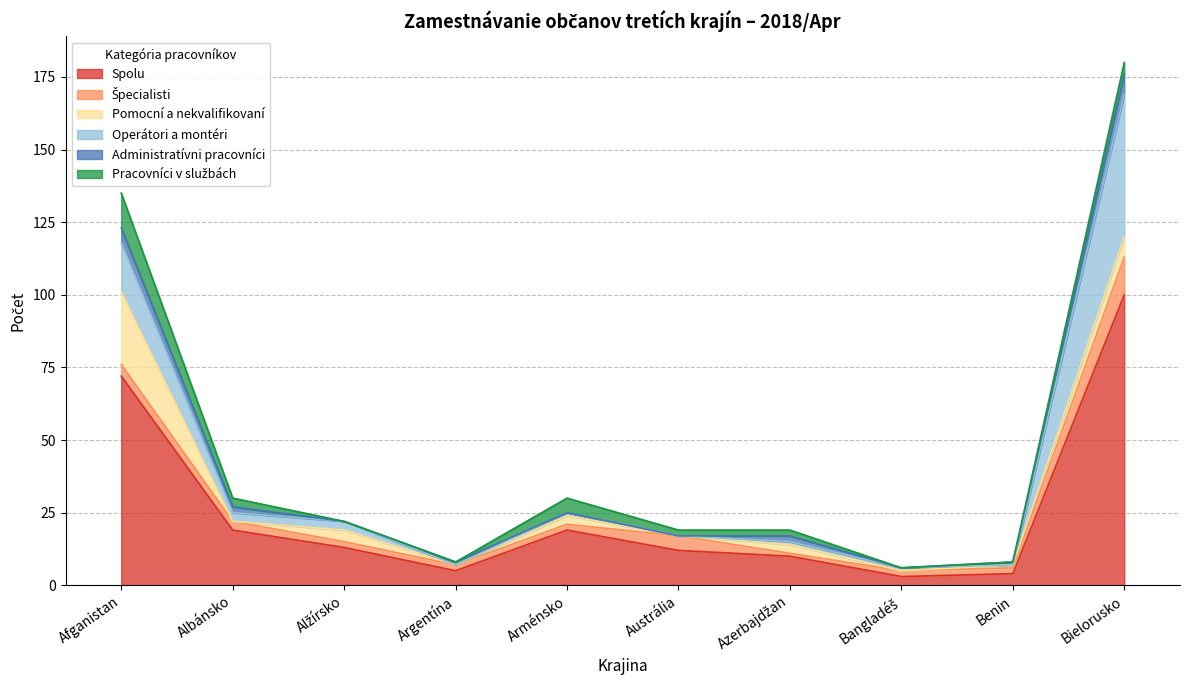

In Operátori a montéri, how many points are higher than both neighbors (excluding endpoints)?

1